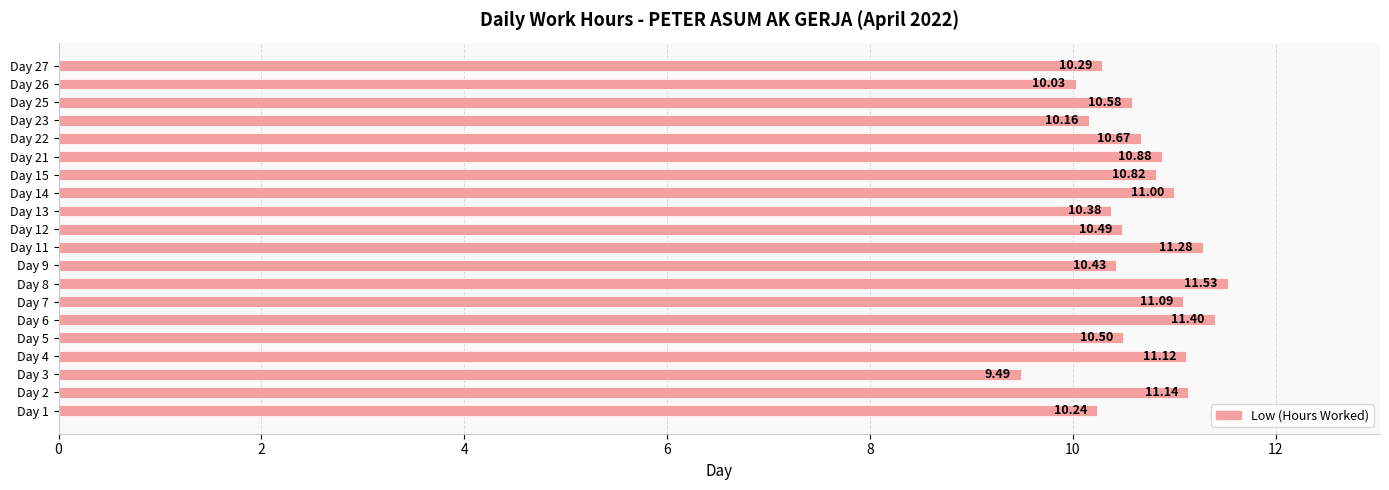

What is the minimum value shown in the chart?

9.5